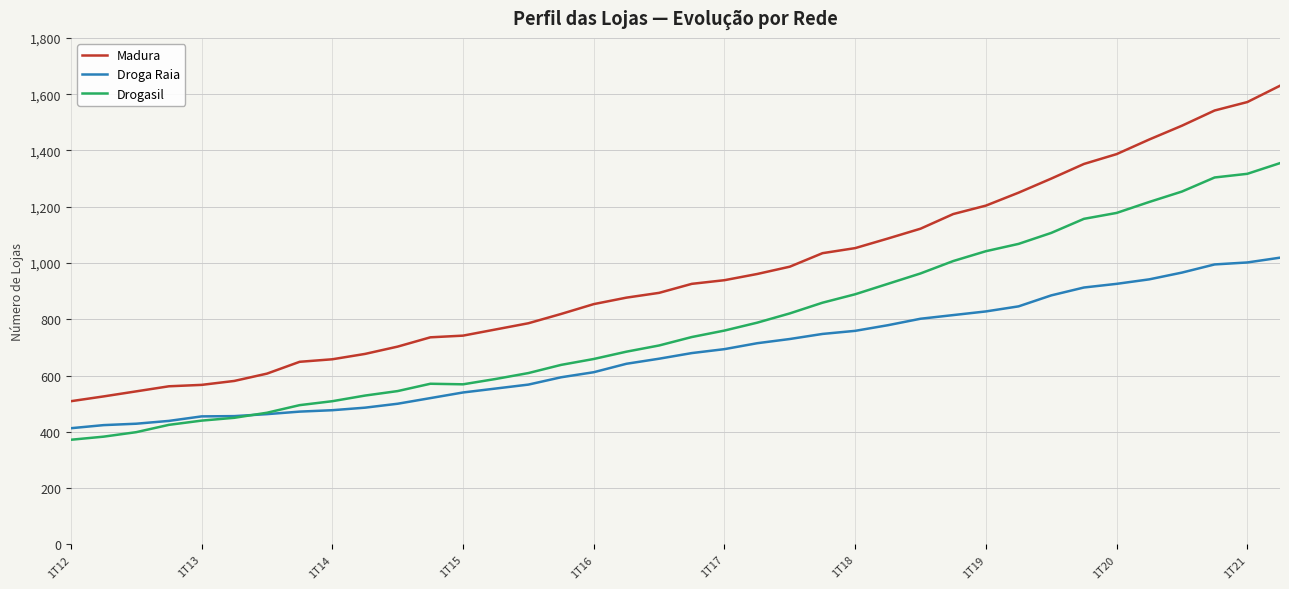

What is the sum of all Droga Raia values?

25748